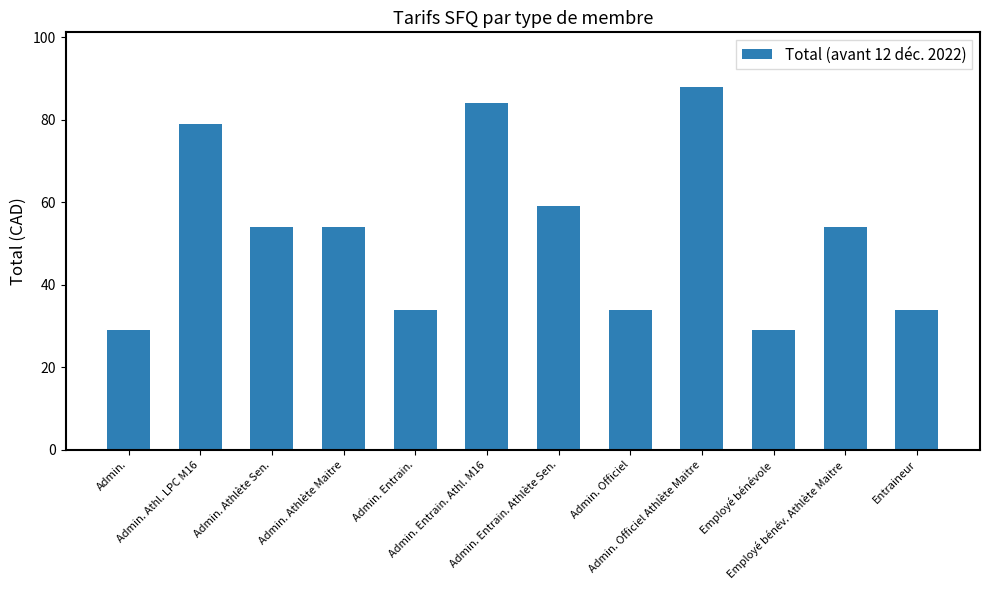

What is the average value?

53